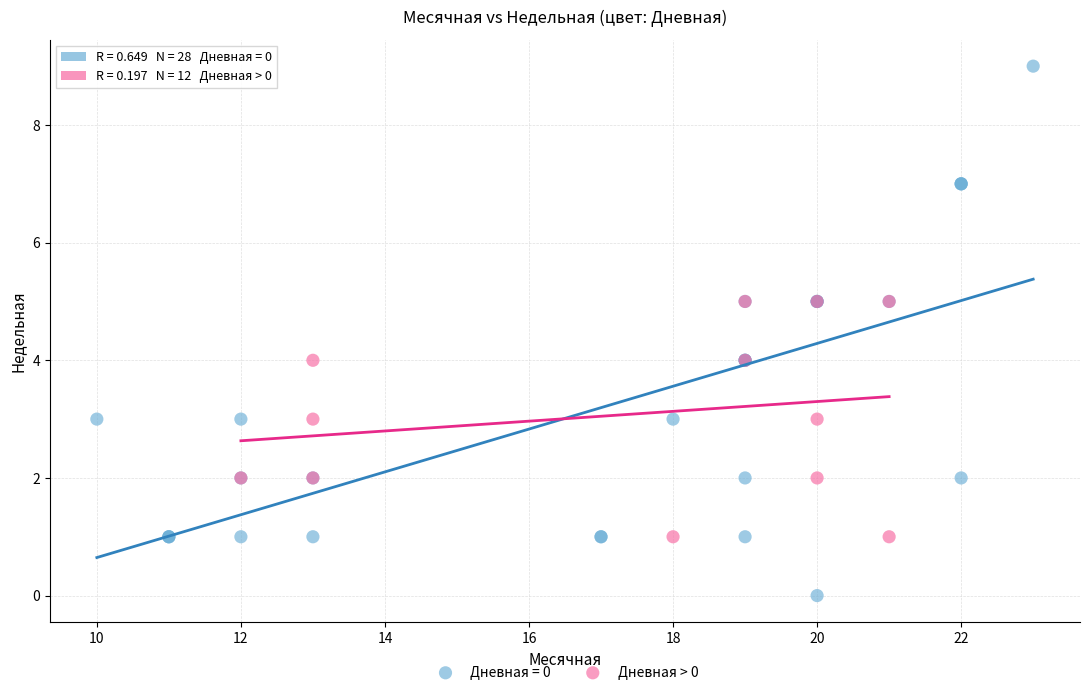

Which series contains the highest Y value?

Дневная = 0